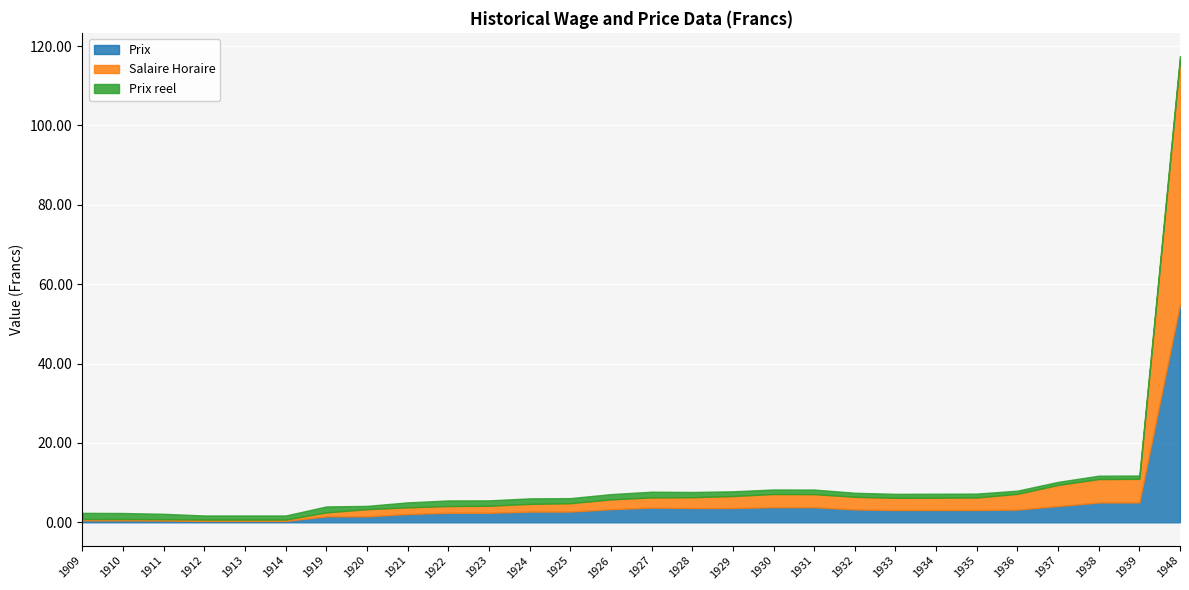

What is the value of the Prix point at the 10th from the left?

2.4